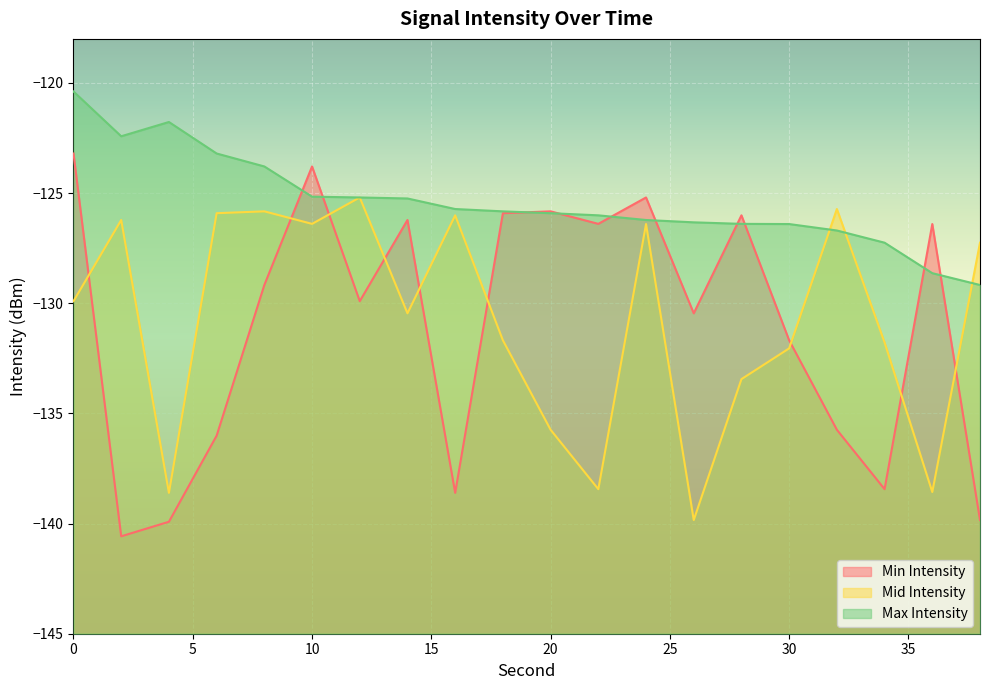

Where do Mid Intensity and Max Intensity first cross each other?

30 and 32